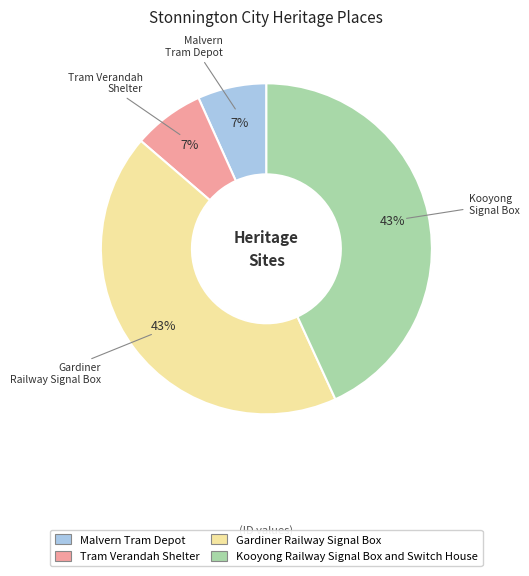

Is Malvern Tram Depot the majority of the pie?

No